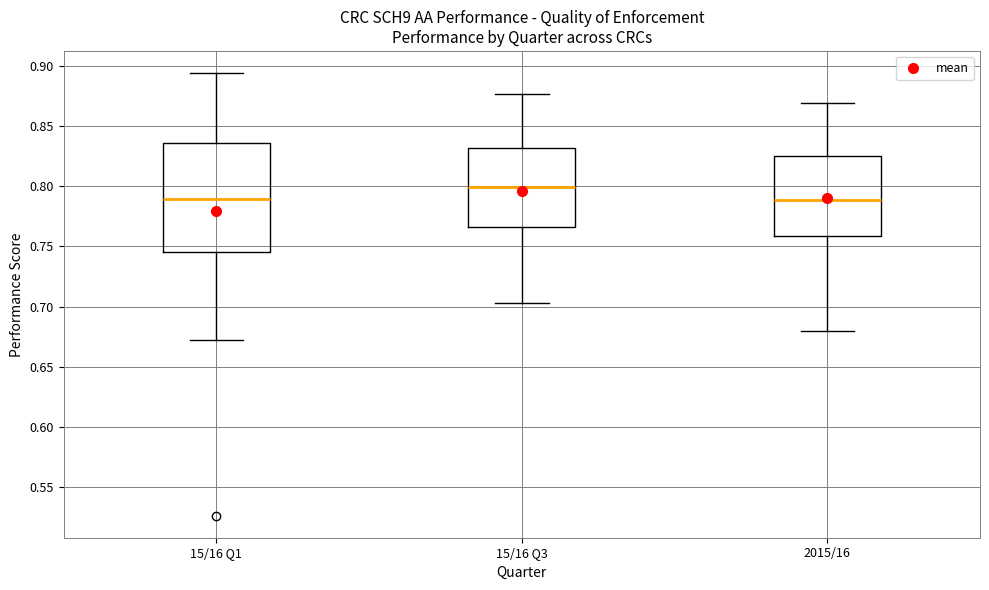

Where is the lower edge of the box for 15/16 Q3 on the y-axis? The values are not printed on the chart, so give them approximately, as read against the axis.

0.765